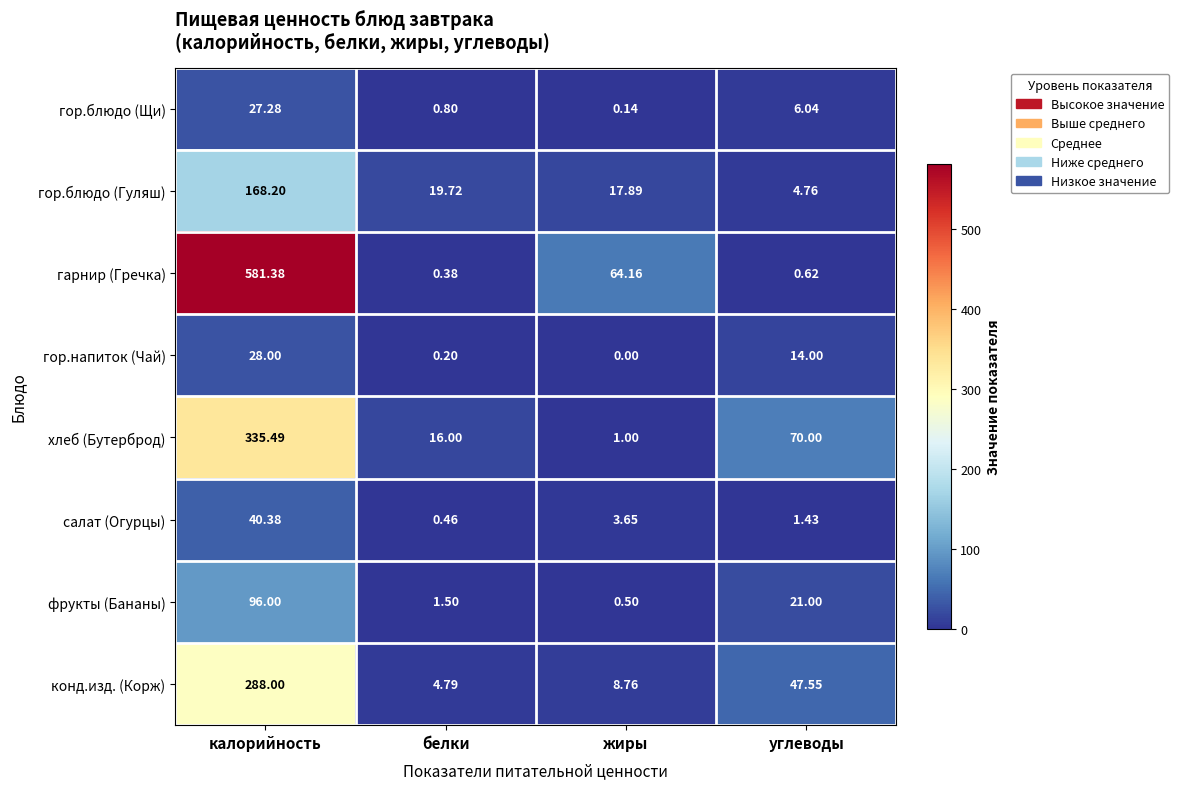

Between калорийность and углеводы, which series saw the biggest shift?

гарнир (Гречка)